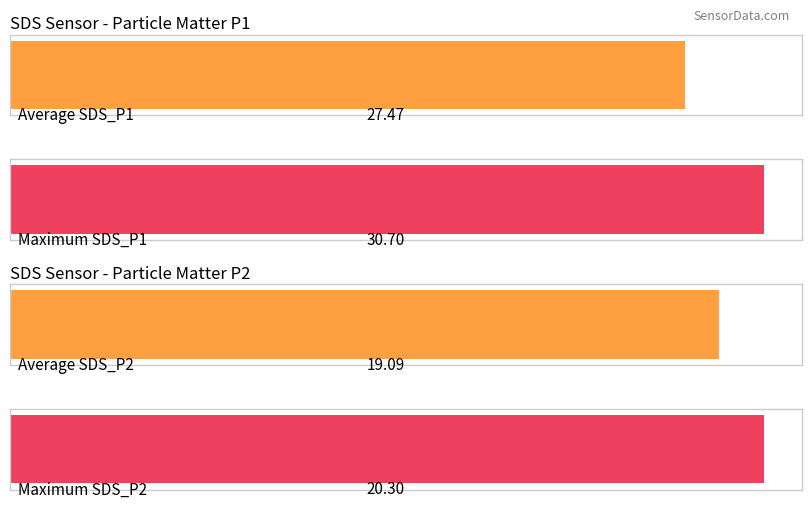

The value of SDS_P2 at 00:14 is 28.9. True or false?

False